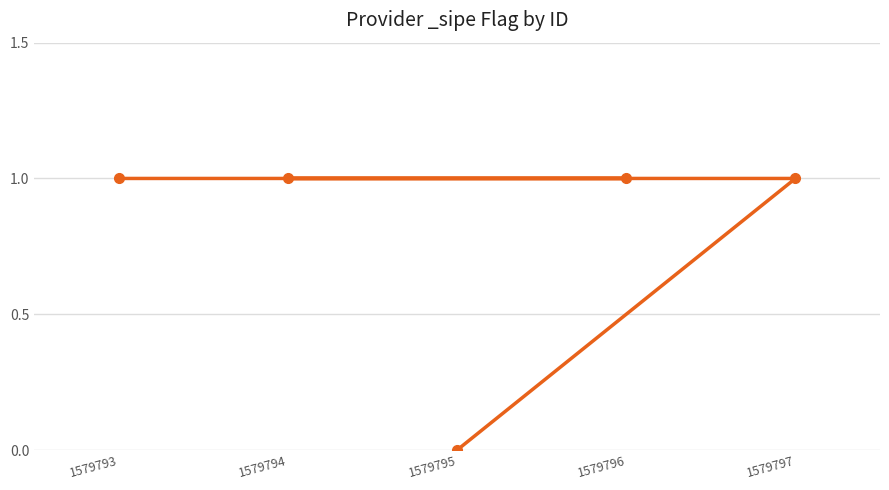

What is the value of the 4th point from the left?

1